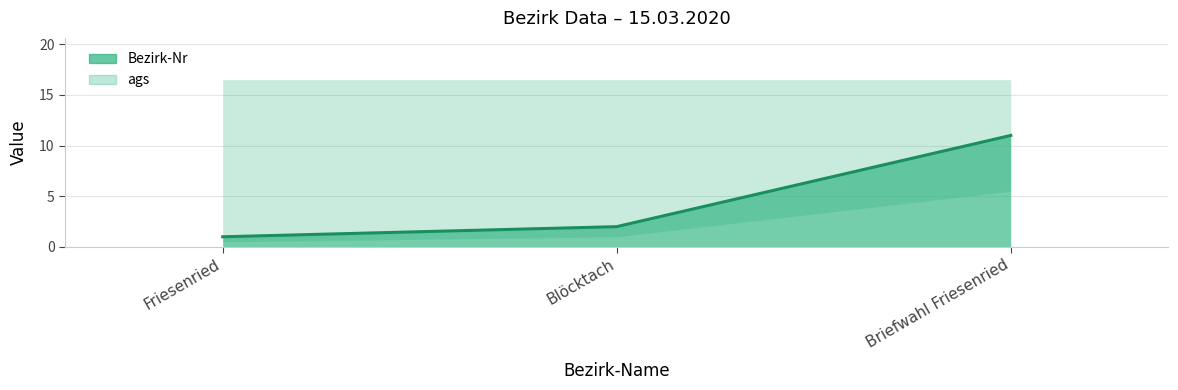

What is the change in value from Friesenried to Blöcktach?

+1